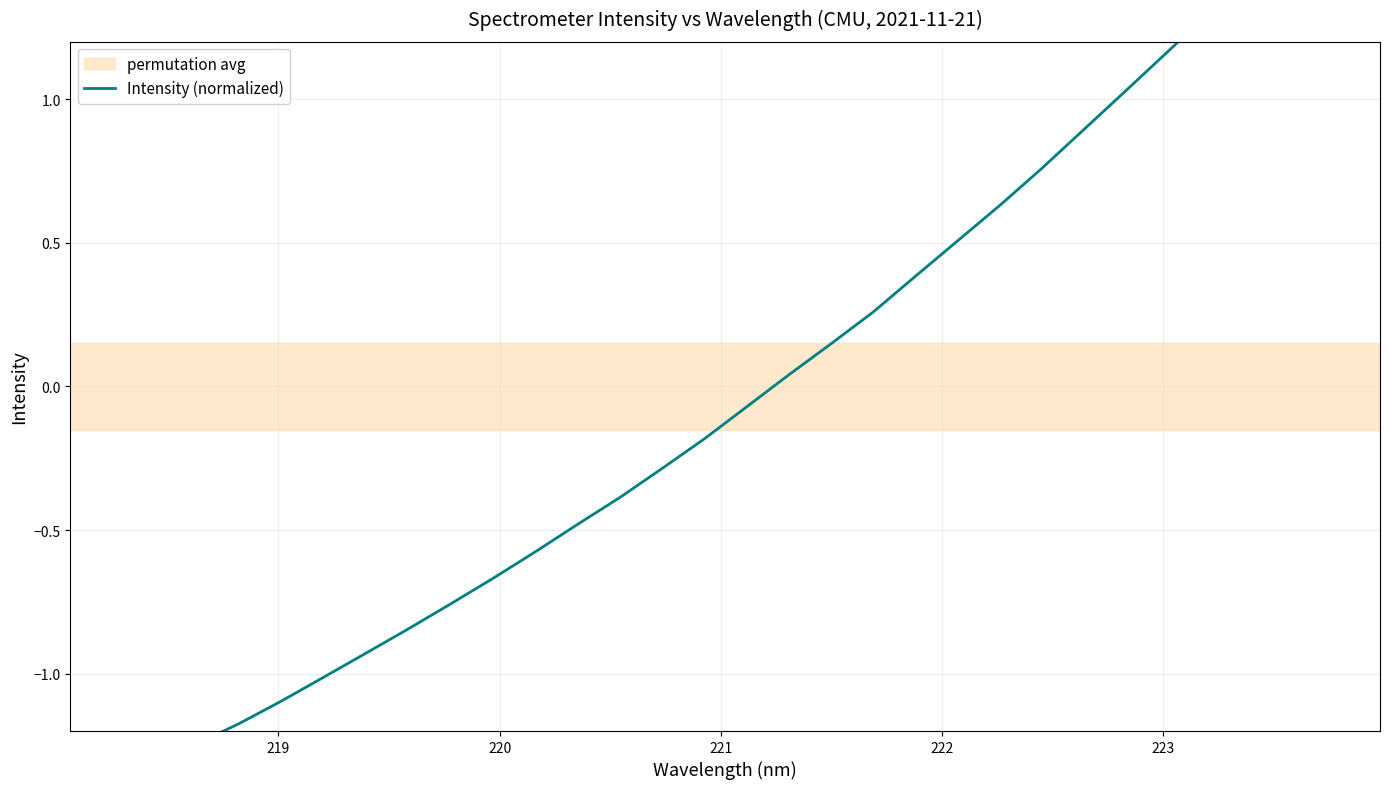

How many values are below 0?

17